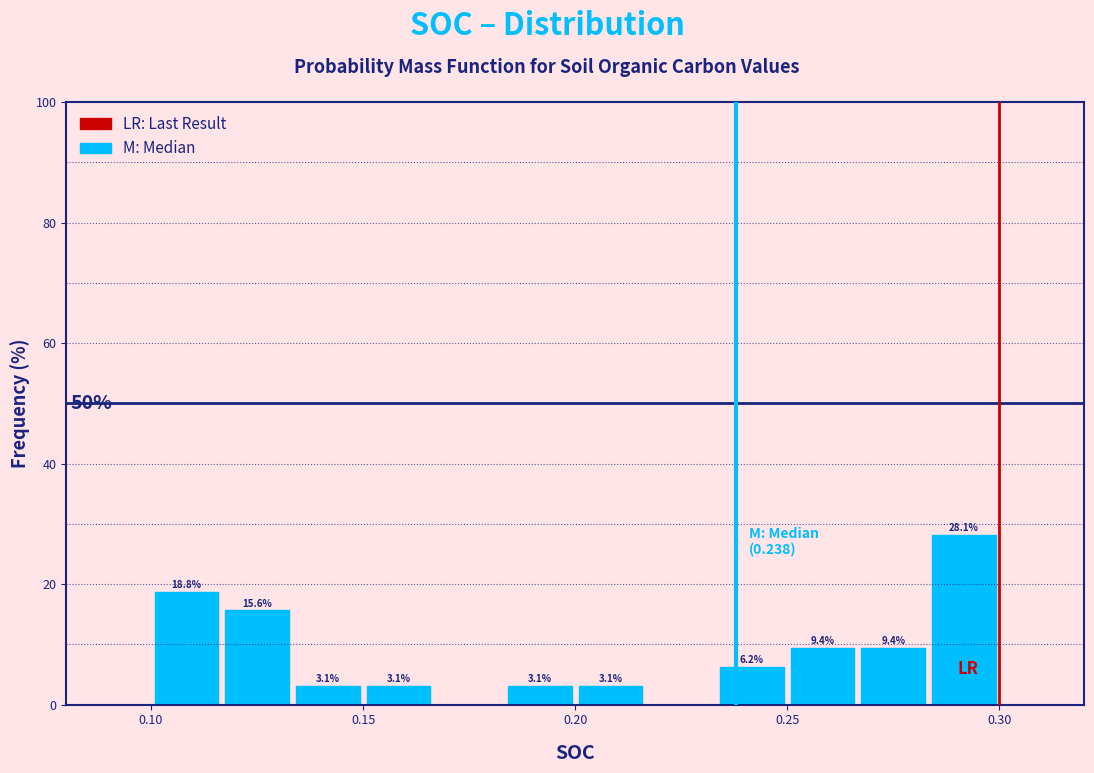

Around what value on the x-axis is the tallest bar? Give the approximate position of its centre, as read against the axis.

0.290